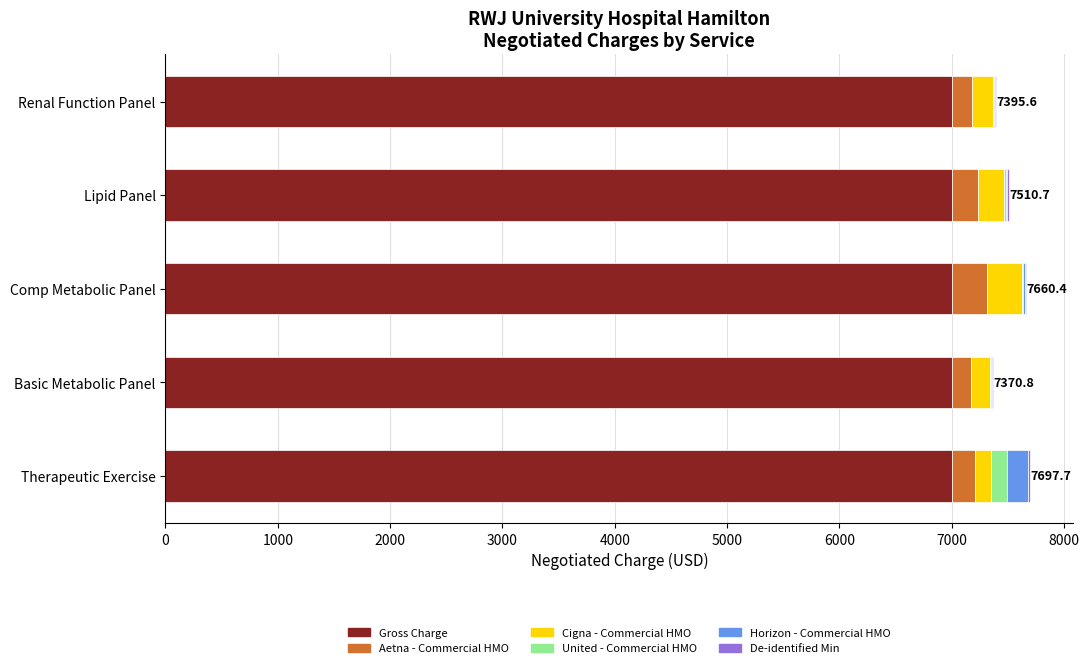

What is the sum of all Gross Charge values?

35000.0